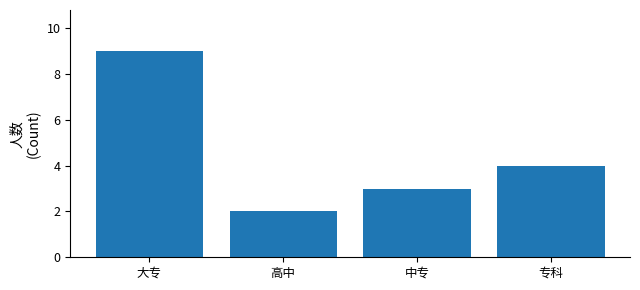

What is the ratio of the value at 大专 to the value at 中专?

3.0